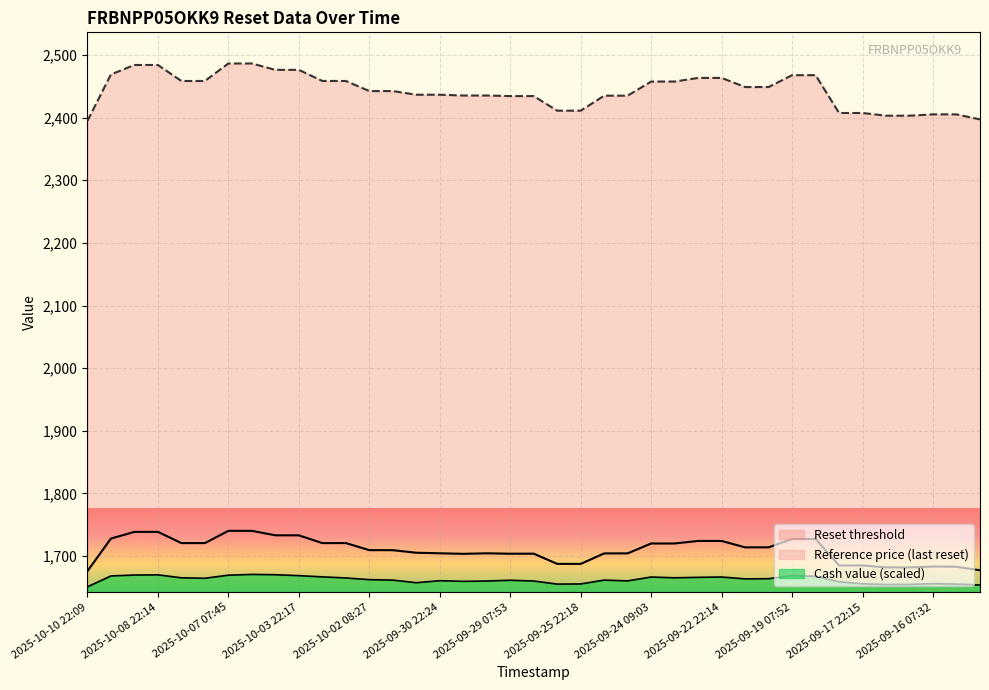

List the series in order of their peak value, highest first.

Reference price, Reset threshold, Cash value